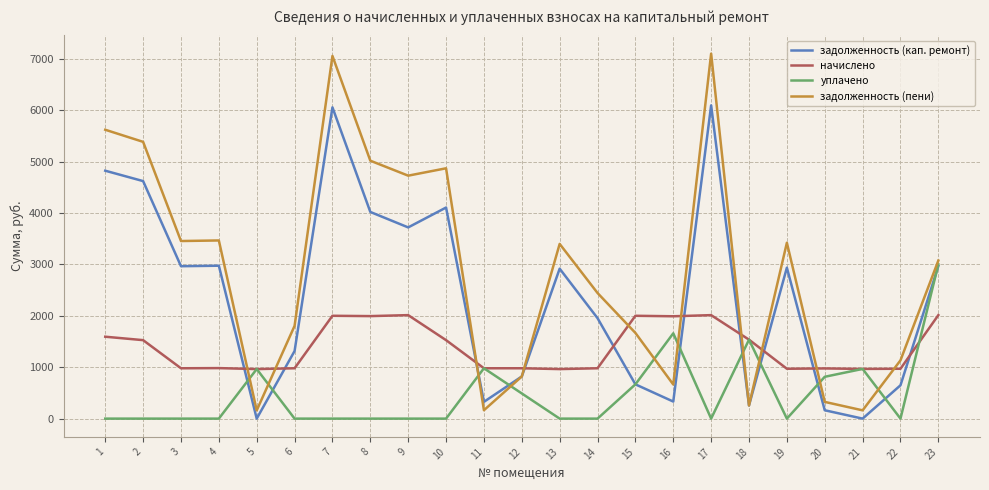

What is the difference between the maximum and minimum values in the задолженность (кап. ремонт) series?

6092.4